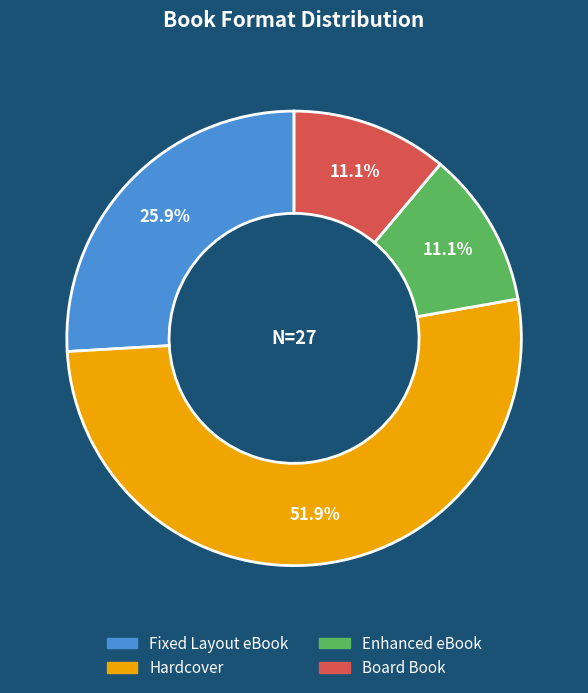

What percentage do Hardcover and Board Book together represent?

63.0%